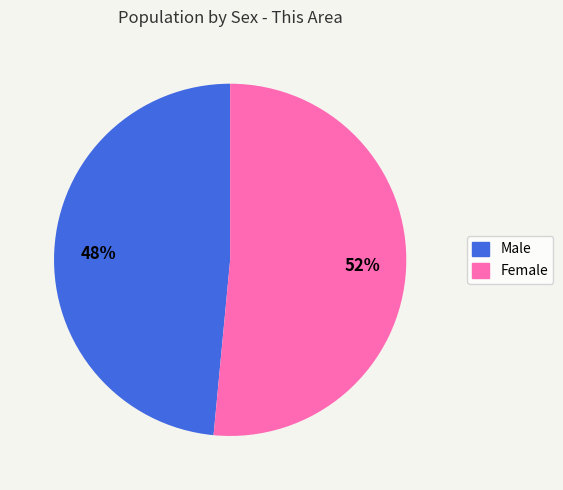

How many slices are in this pie chart?

2